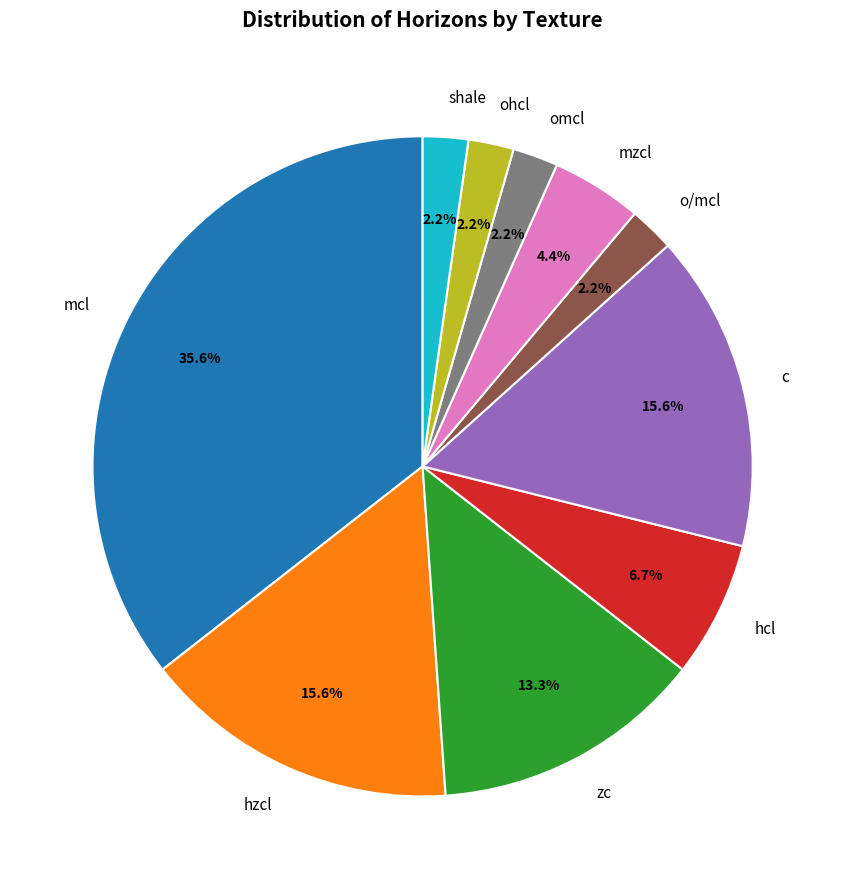

Is the sum of o/mcl and mzcl greater than half?

No